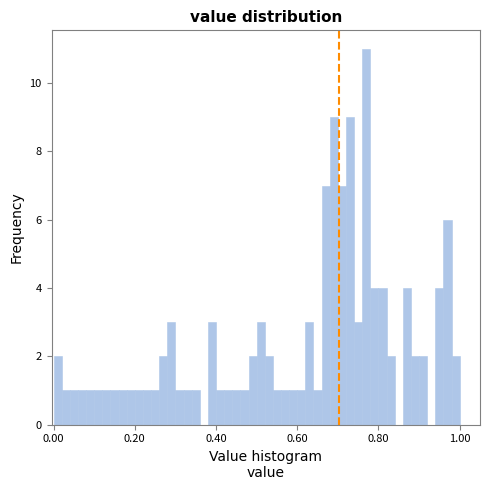

Around what value on the x-axis is the tallest bar? Give the approximate position of its centre, as read against the axis.

0.78